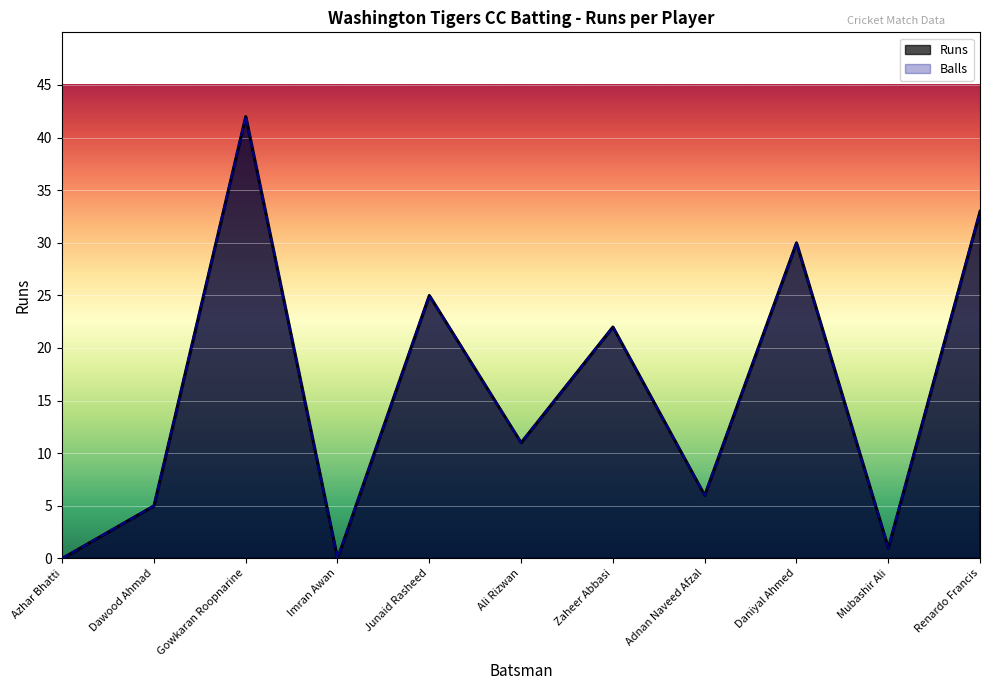

What is the difference between the maximum and minimum values in the Balls series?

42